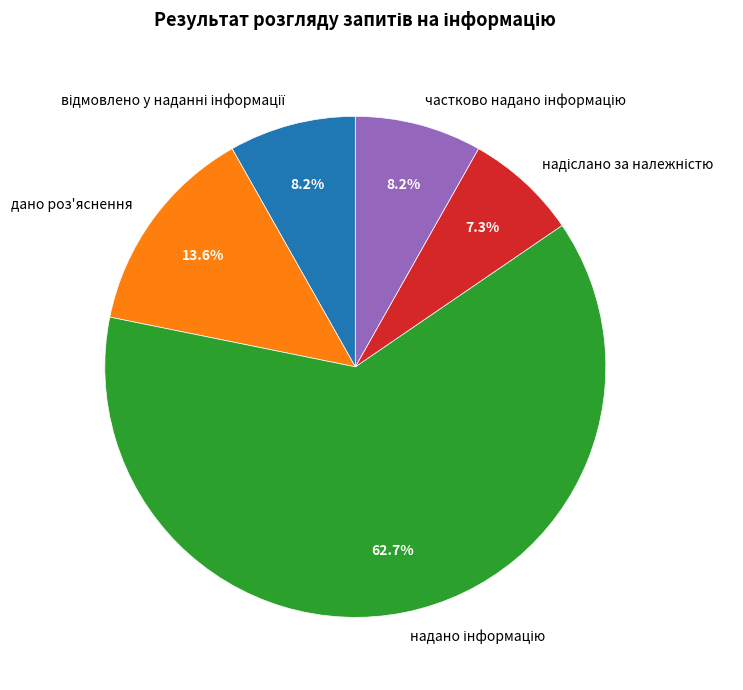

To the nearest percent, what percentage of the pie is дано роз'яснення?

14%